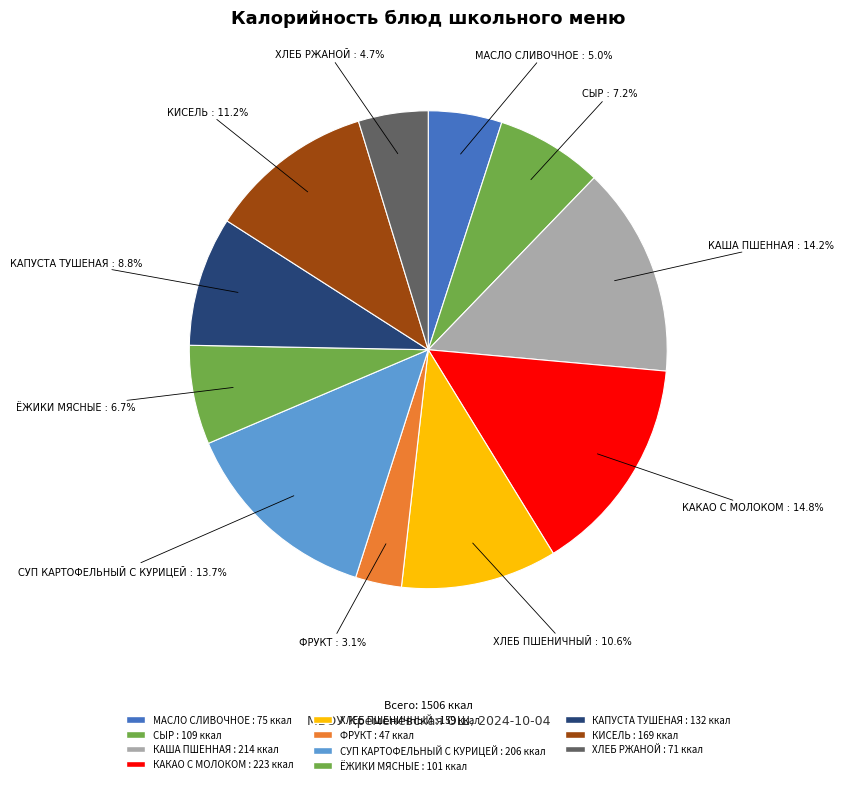

How many segments does this pie chart have?

11